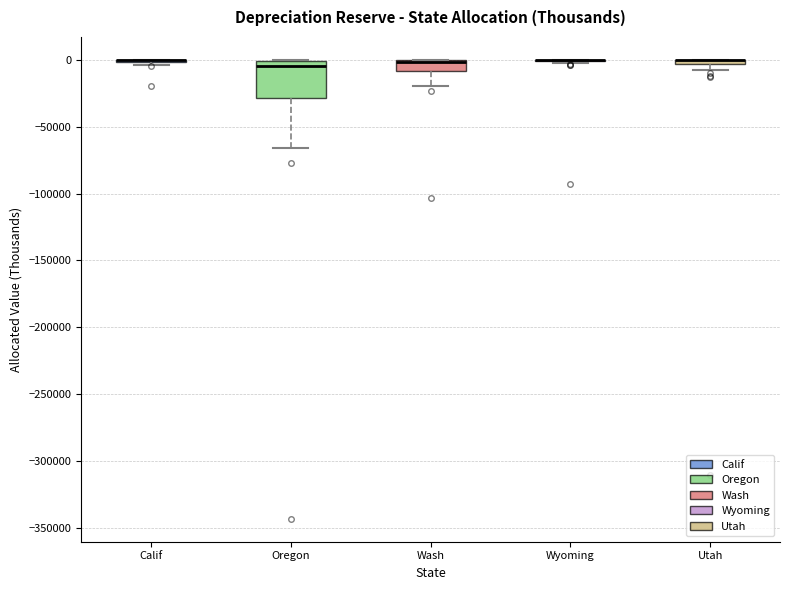

Which box is the tallest, from its lower edge to its upper edge?

Oregon